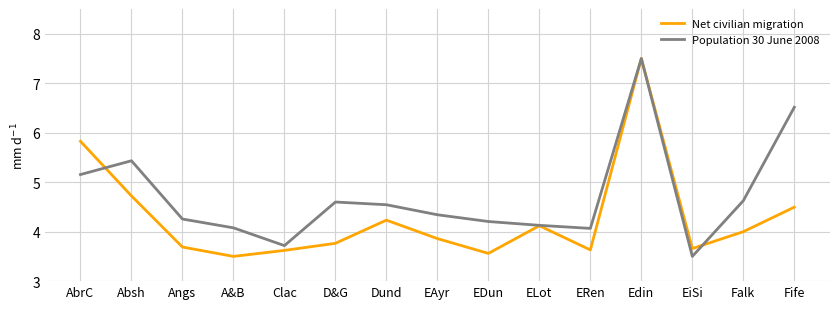

Which series ends up on top after the final intersection of Population 30 June 2008 and Net civilian migration?

Population 30 June 2008